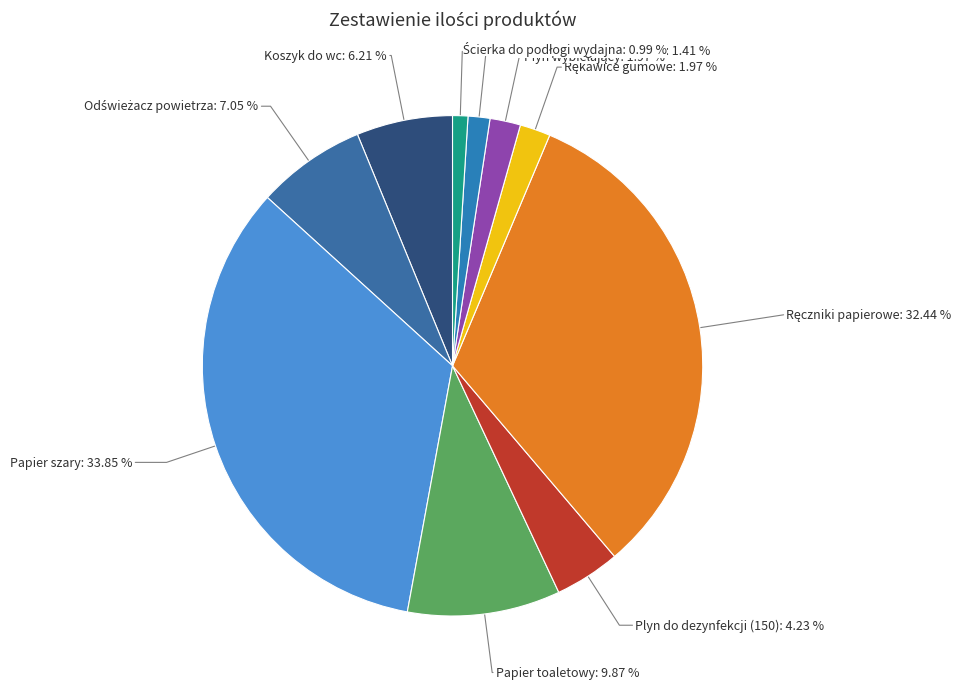

Approximately how many times larger is the value at Papier toaletowy compared to Plyn do dezynfekcji (150)?

2.3